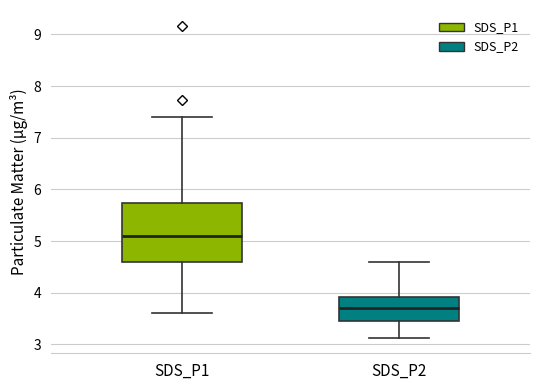

Reading left to right, transcribe this box plot: for each box, give where its median line is, the range the box spans, and where its two whiskers end, as read against the y-axis. The values are not printed on the chart, so give them approximately, as read against the axis.

SDS_P1: median 5.1, box 4.6 to 5.7, whiskers 3.6 to 7.4
SDS_P2: median 3.7, box 3.5 to 3.9, whiskers 3.1 to 4.6